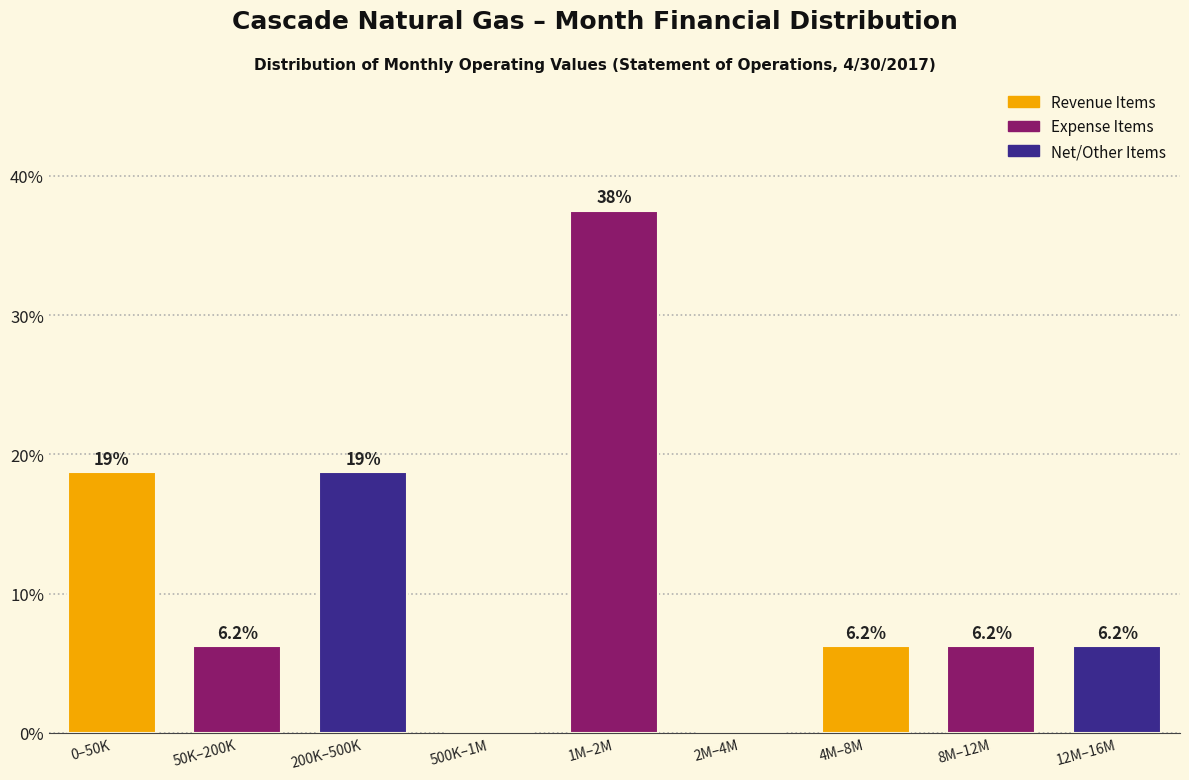

The chart shows a value of 6.2 at 50K–200K. True or false?

True